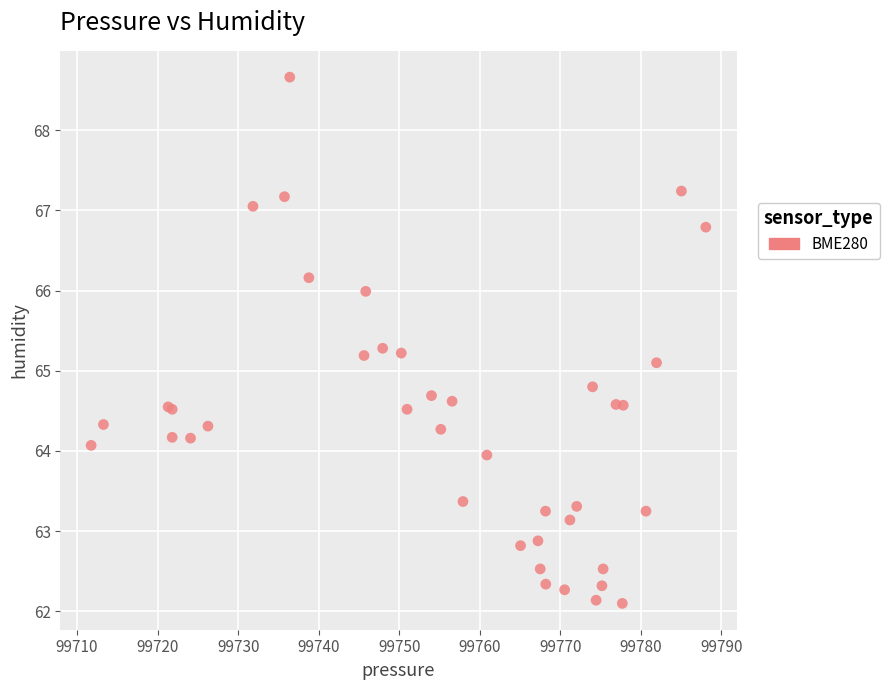

What Y value in the scatter plot is closest to 65?

65.1